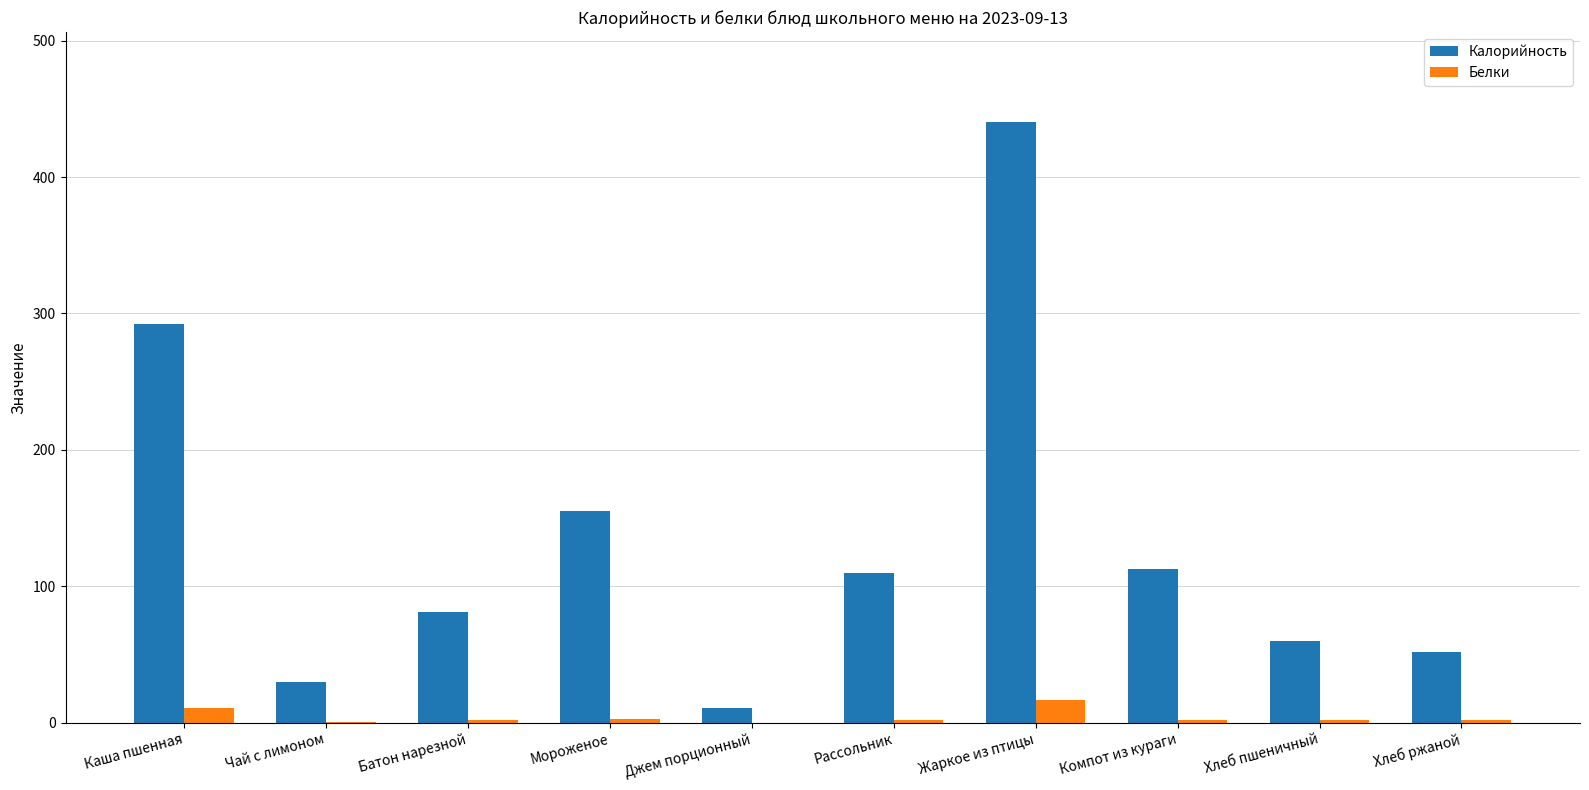

What is the sum of all Калорийность values?

1343.4